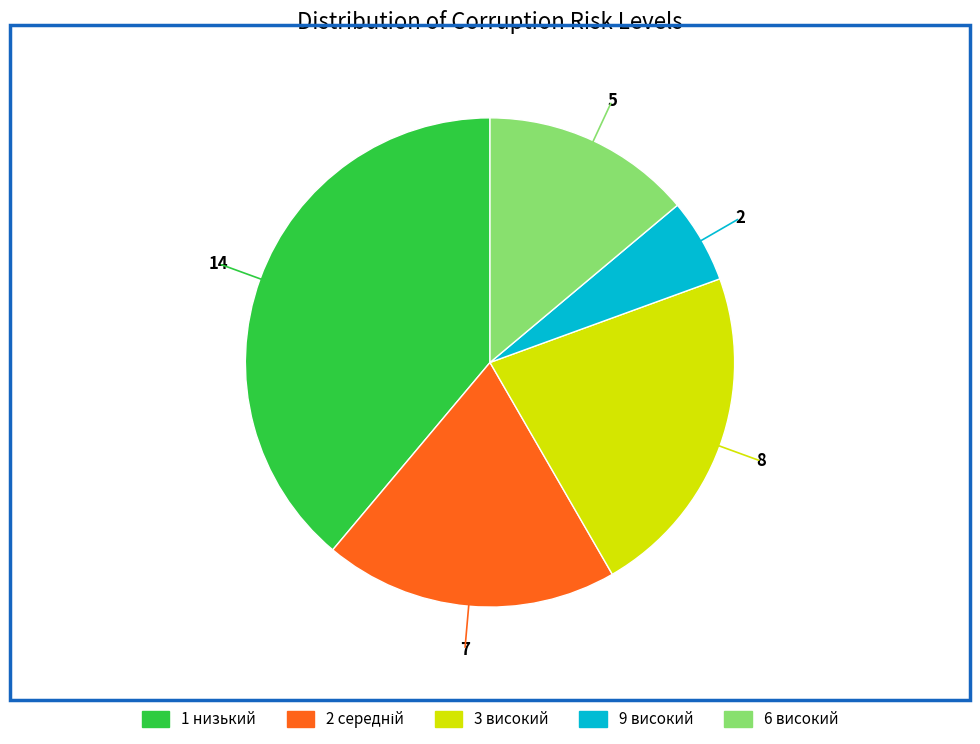

Between 6 високий and 9 високий, which is larger?

6 високий